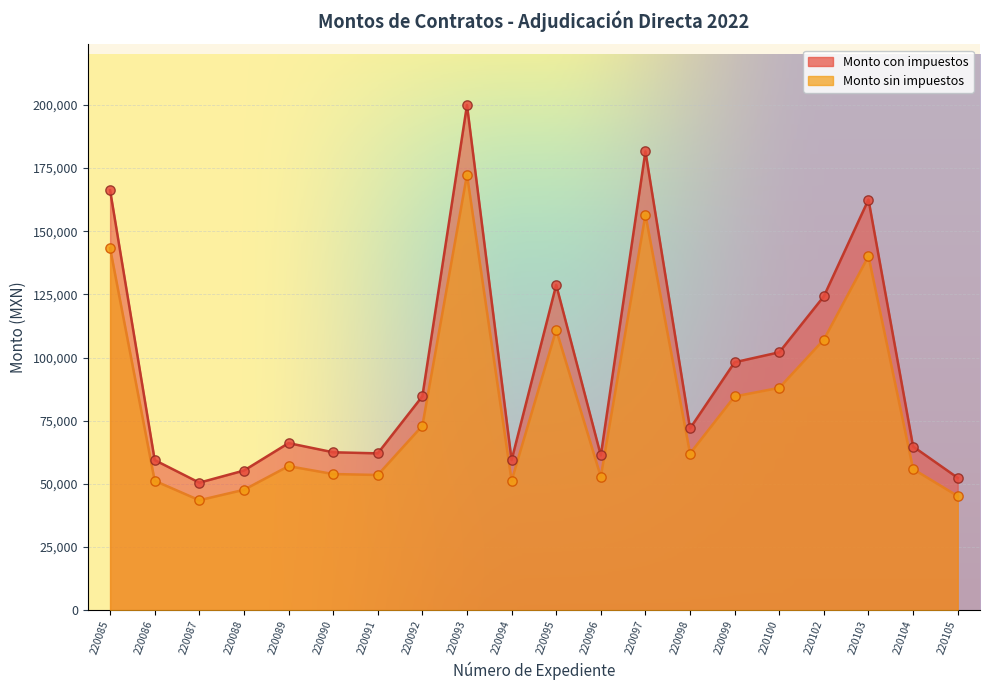

Which series has the largest total across all categories?

Monto con impuestos